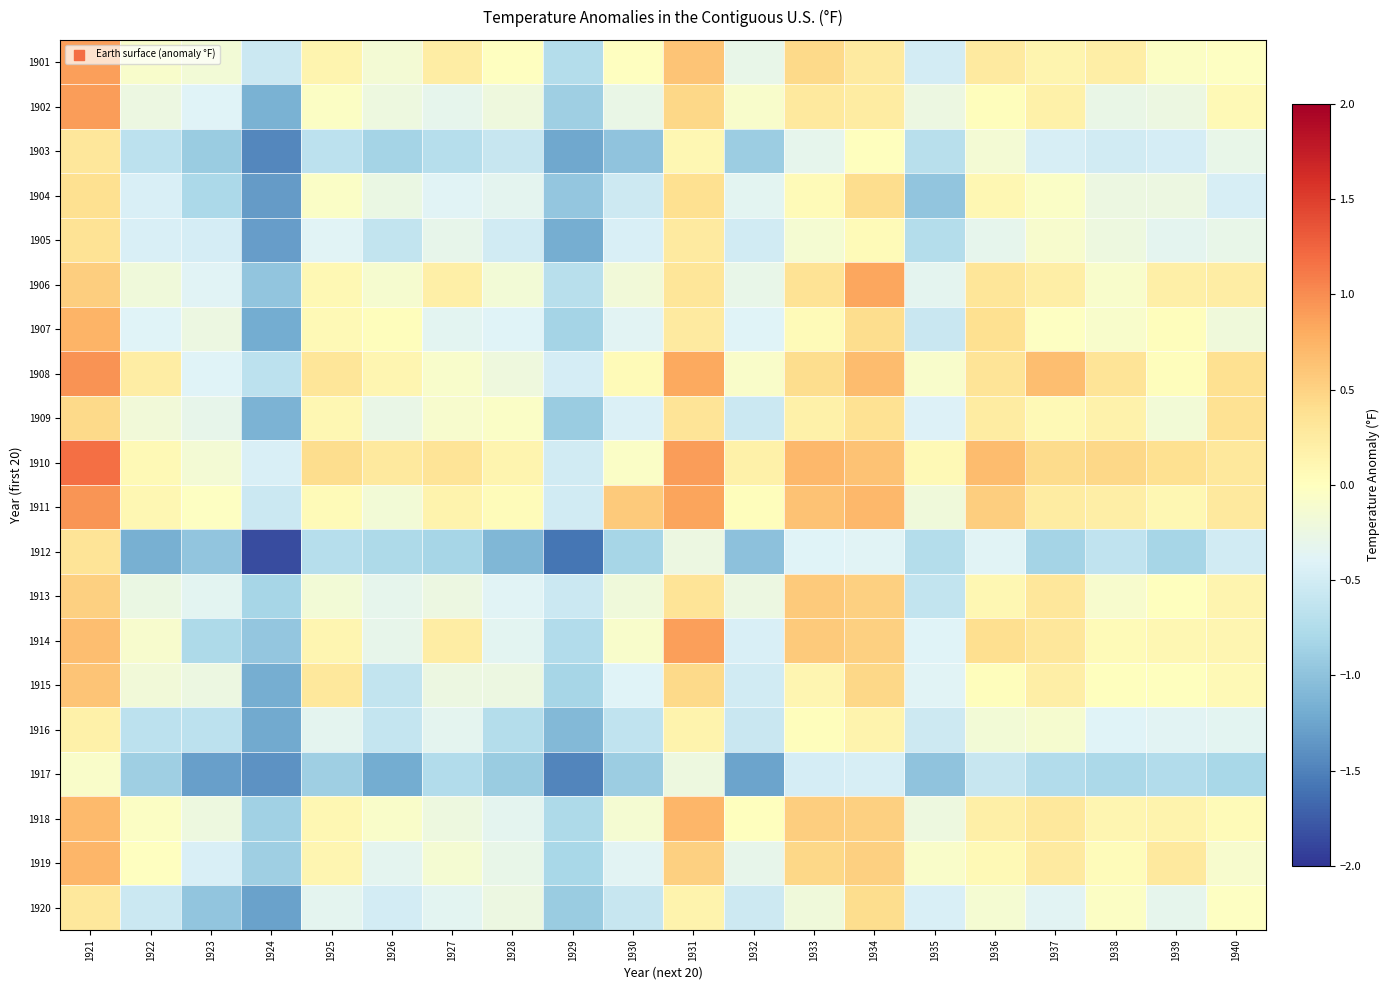

Which series has the largest total across all categories?

1910